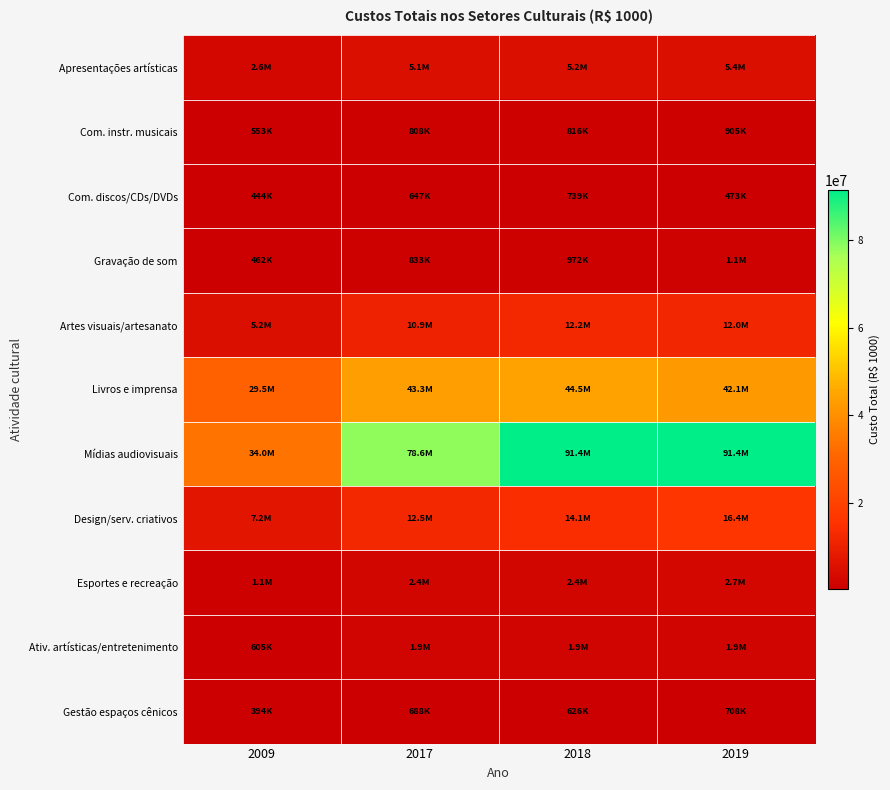

Reading left to right, extract all data points from this chart.

Apresentações artísticas: 2009=2568978.0	2017=5116208.3	2018=5187256.1	2019=5365569.7
Com. instr. musicais: 2009=553254.0	2017=808455.1	2018=816023.9	2019=905065.7
Com. discos/CDs/DVDs: 2009=443791.0	2017=646700.4	2018=738587.5	2019=473474.2
Gravação de som: 2009=461629.0	2017=833003.6	2018=972420.4	2019=1148364.3
Artes visuais/artesanato: 2009=5190235.0	2017=10906200.9	2018=12199864.7	2019=11978056.3
Livros e imprensa: 2009=29548342.0	2017=43312077.1	2018=44466069.9	2019=42123590.1
Mídias audiovisuais: 2009=33950920.0	2017=78611945.5	2018=91427645.6	2019=91370267.7
Design/serv. criativos: 2009=7208658.0	2017=12478096.9	2018=14082828.8	2019=16405569.5
Esportes e recreação: 2009=1077188.0	2017=2376806.1	2018=2408290.9	2019=2703861.6
Ativ. artísticas/entretenimento: 2009=605470.0	2017=1946516.8	2018=1858746.8	2019=1922308.8
Gestão espaços cênicos: 2009=393571.0	2017=687539.7	2018=626193.0	2019=708408.8